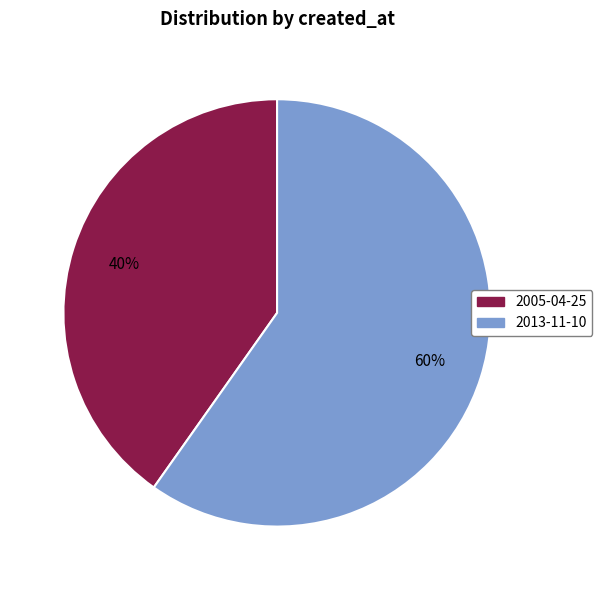

Rank the categories by value from highest to lowest.

2013-11-10, 2005-04-25